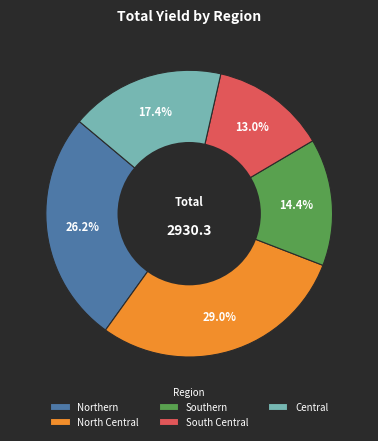

Rank the categories by value from highest to lowest.

North Central, Northern, Central, Southern, South Central